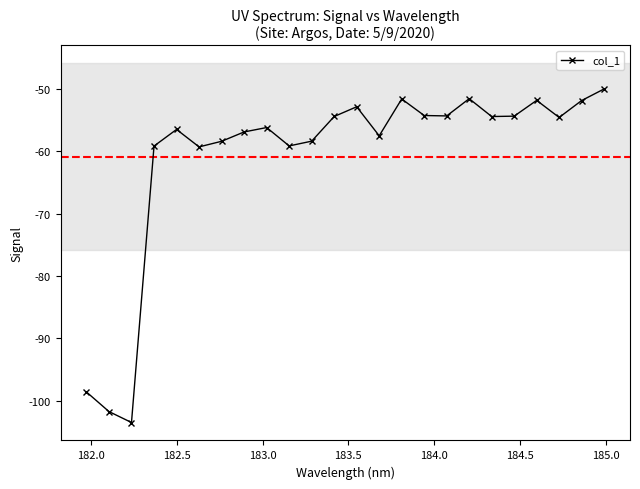

What is the maximum value shown in the chart?

-50.0